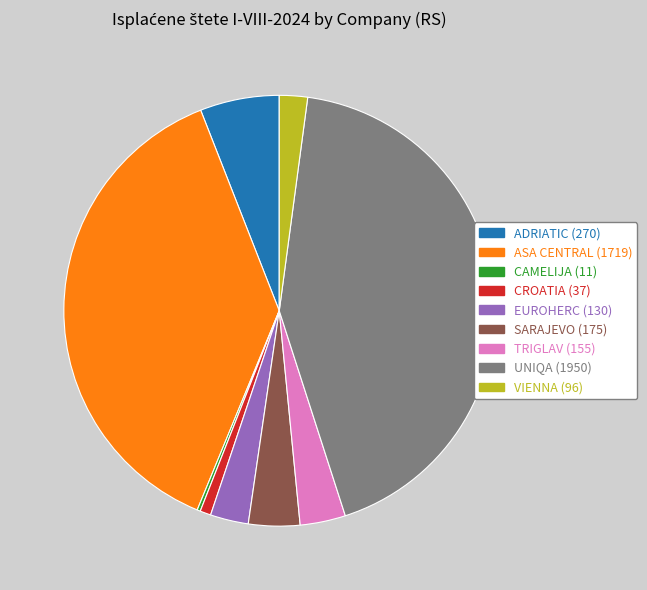

Which category has the biggest portion of the pie?

UNIQA